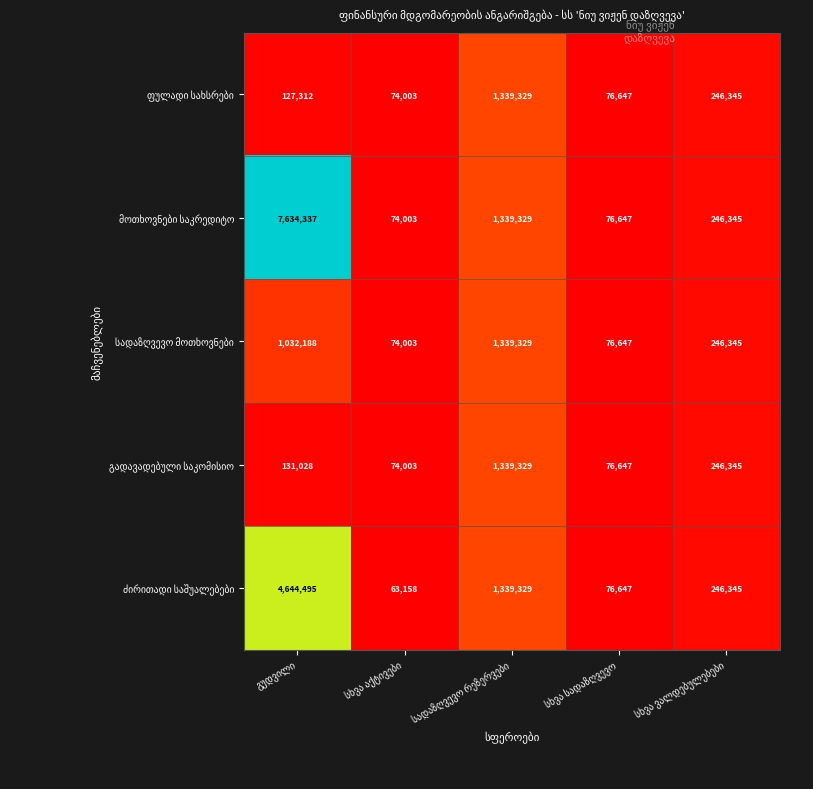

What is the minimum value shown in the chart?

63158